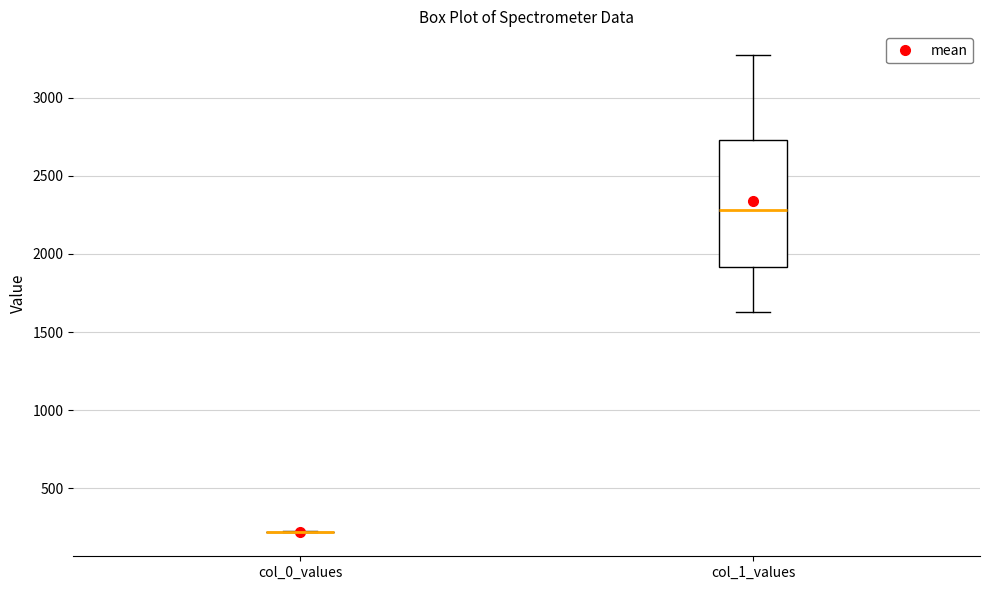

Which box is the tallest, from its lower edge to its upper edge?

col_1_values